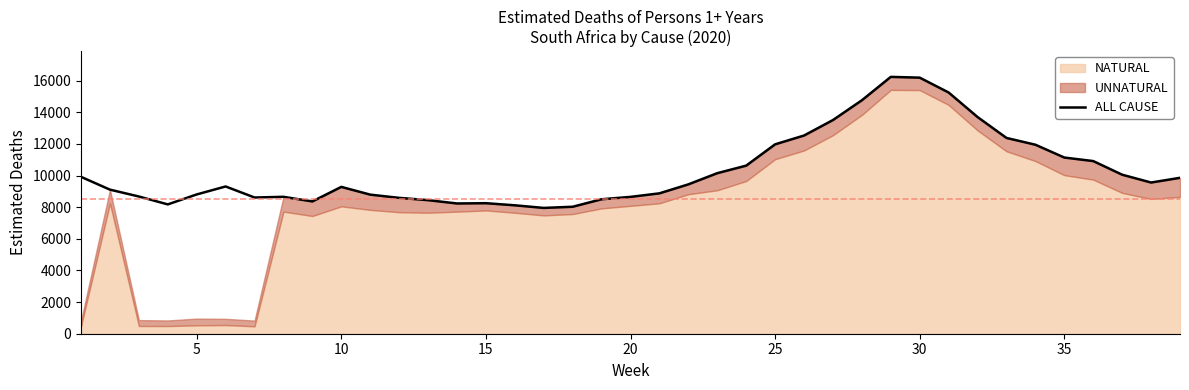

The value of ALL CAUSE at 15 is 8255.2. True or false?

True